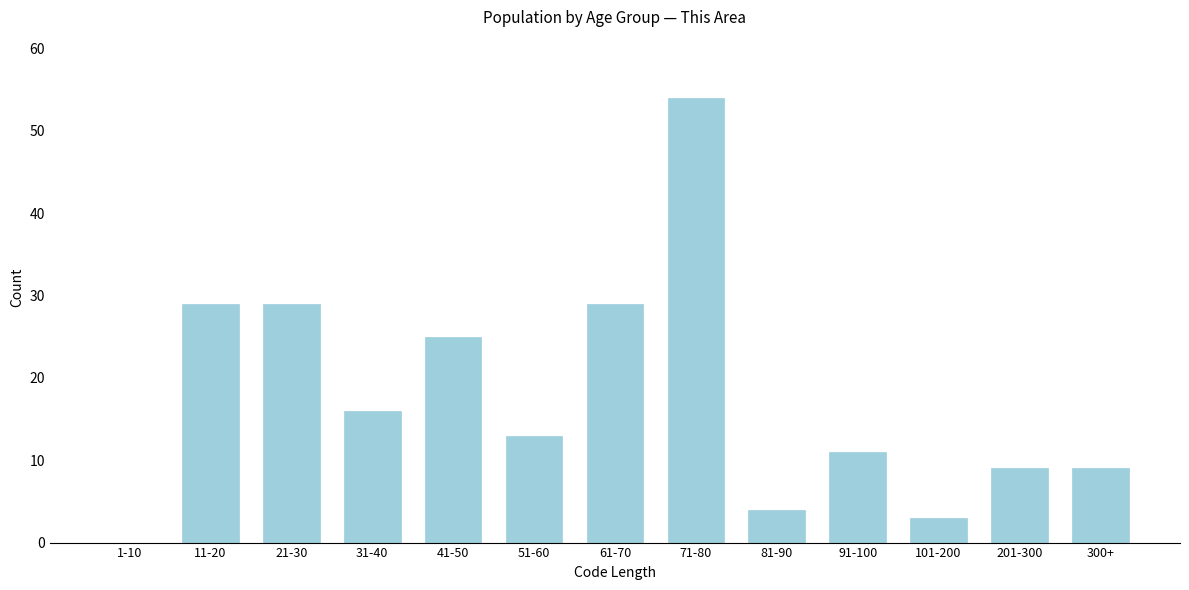

Reading left to right, what are all the values shown in this chart?

1-10=0	11-20=29	21-30=29	31-40=16	41-50=25	51-60=13	61-70=29	71-80=54	81-90=4	91-100=11	101-200=3	201-300=9	300+=9